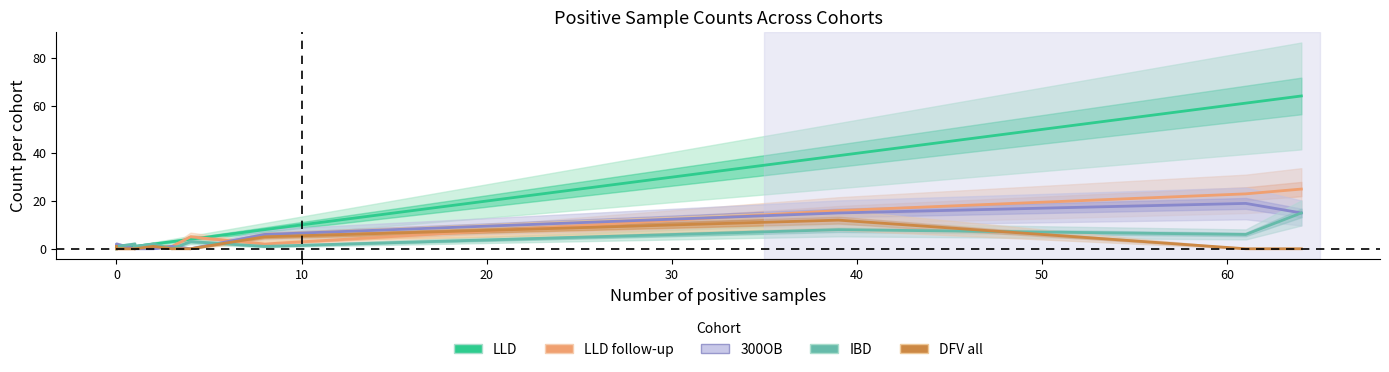

What is the highest value of the IBD series?

15